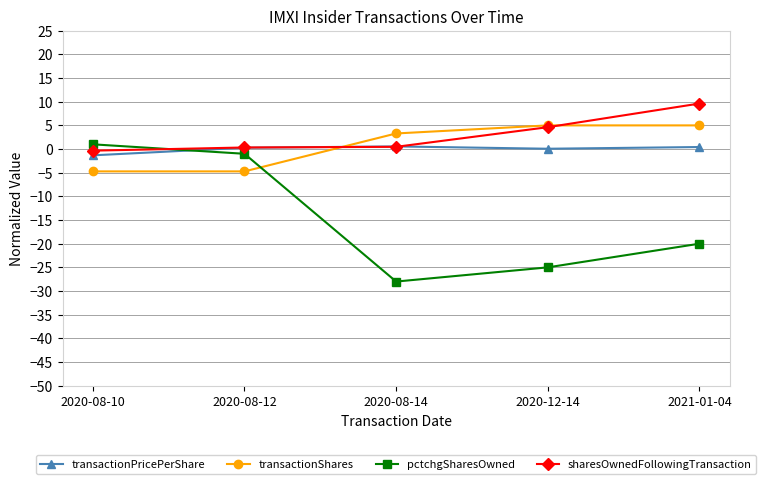

What is the label of the 3rd point from the left?

2020-08-14